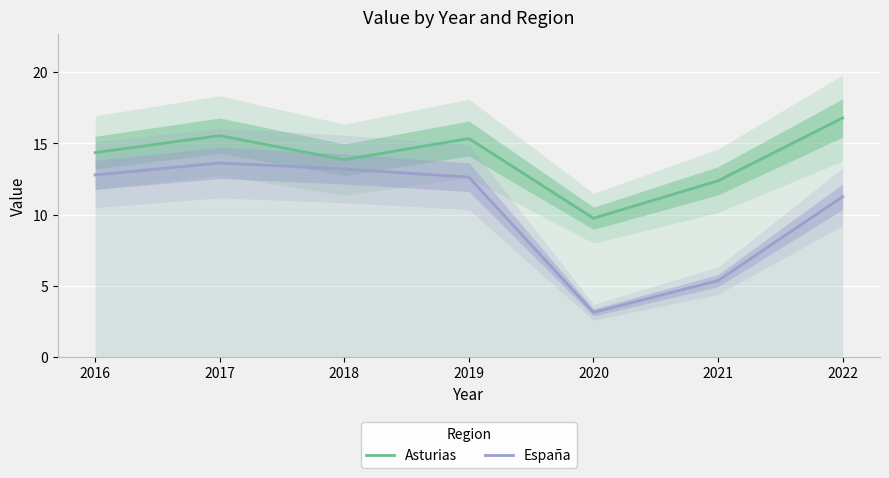

At which category does España reach its first local peak?

2017